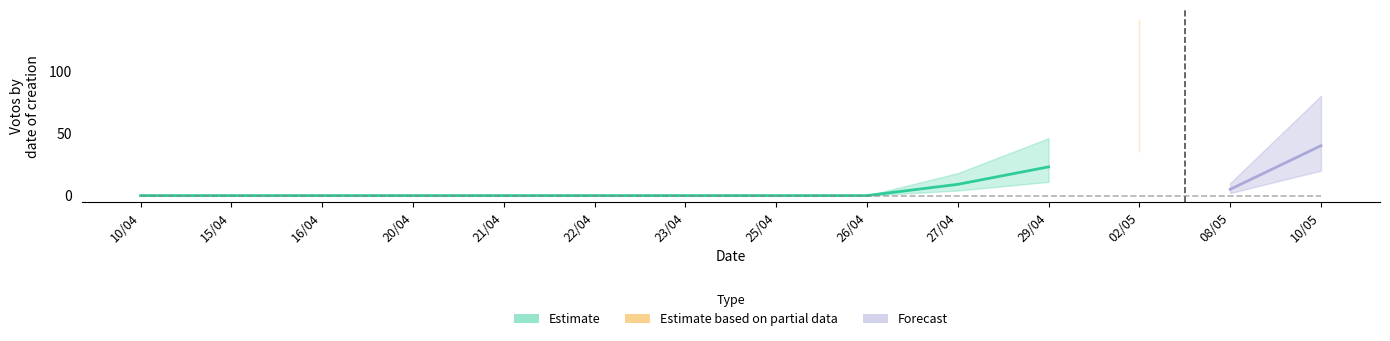

True or false: Votos_upper and Quantity cross at least once.

False